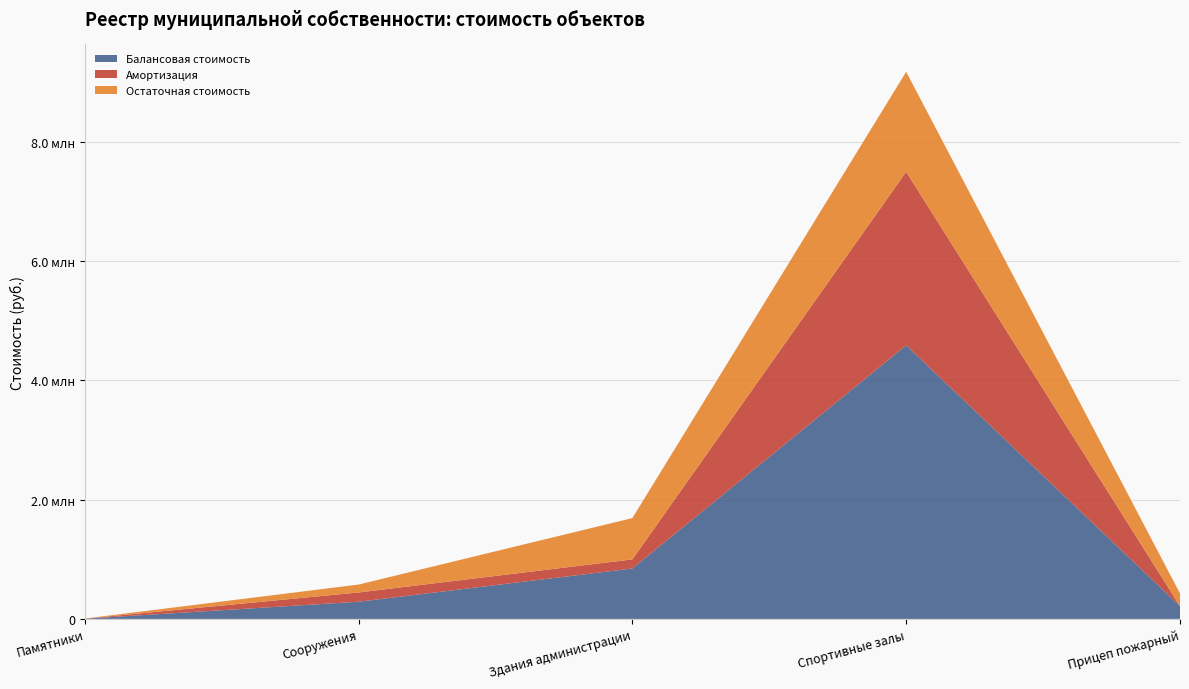

Reading left to right, what are all the values shown in this chart?

Балансовая стоимость: Памятники=3114.0	Сооружения=287825.0	Здания администрации=845042.5	Спортивные залы=4585870.0	Прицеп пожарный=213508.5
Амортизация: Памятники=803.4	Сооружения=154886.1	Здания администрации=152665.3	Спортивные залы=2909093.1	Прицеп пожарный=0.0
Остаточная стоимость: Памятники=2310.7	Сооружения=132938.9	Здания администрации=692377.2	Спортивные залы=1676776.9	Прицеп пожарный=213508.5